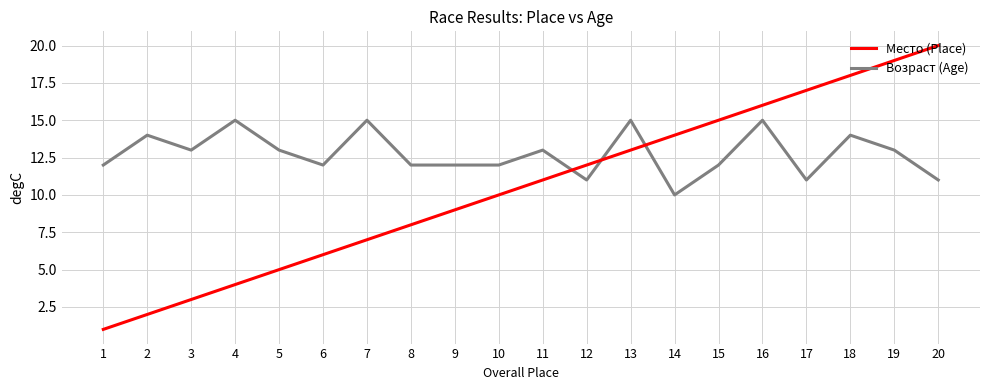

The Место (Place) series shows 2 at 2. True or false?

True